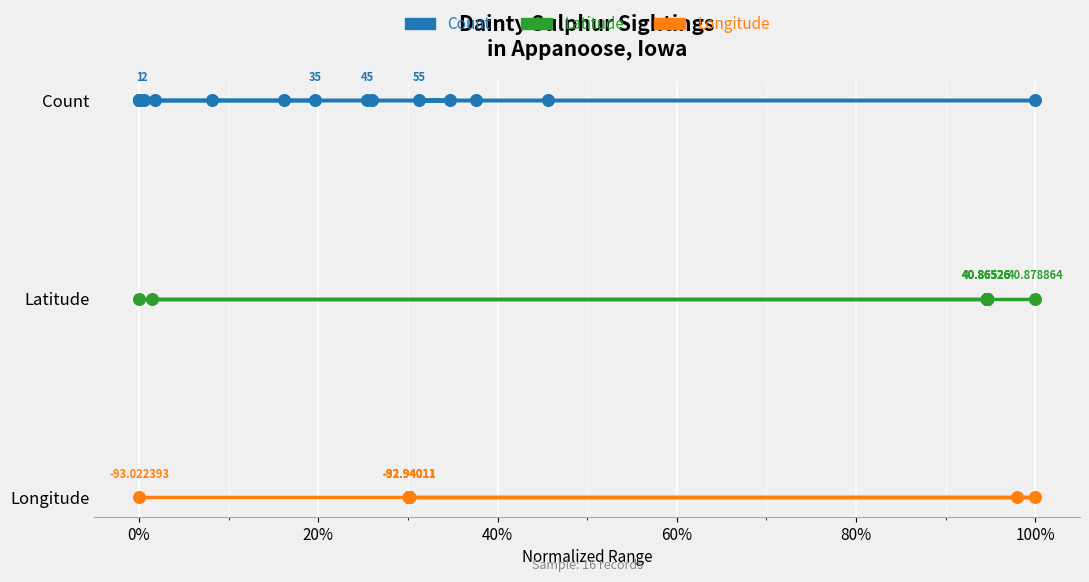

What are all the series names shown in the legend?

Count, Latitude, Longitude